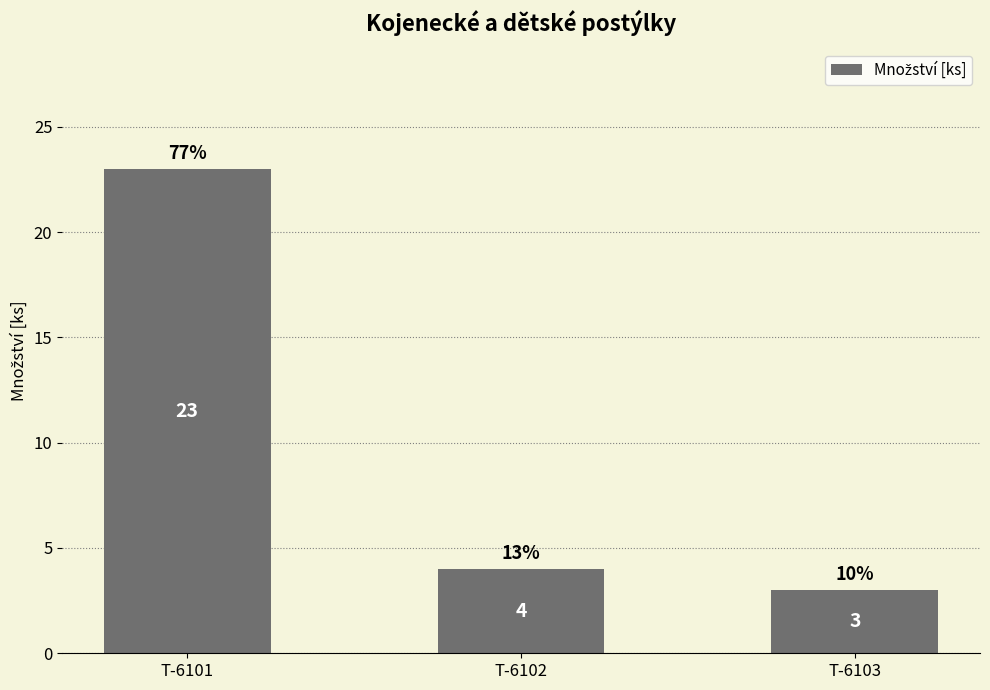

How many data points are less than 4?

1